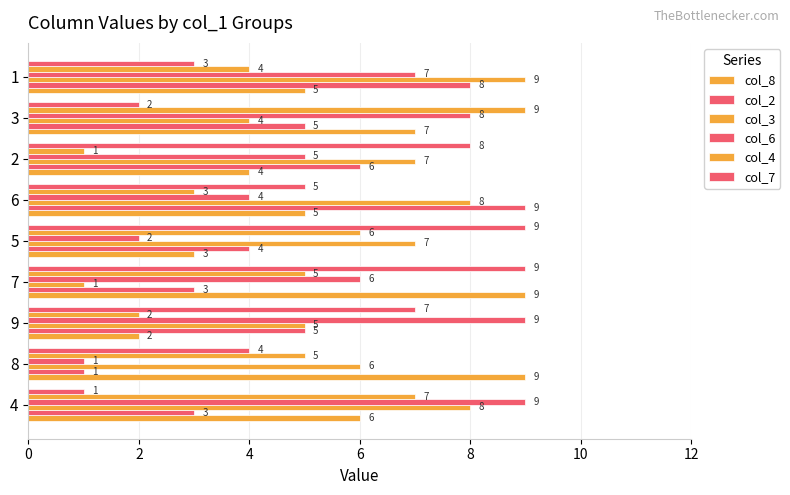

How many data points does each series have?

9